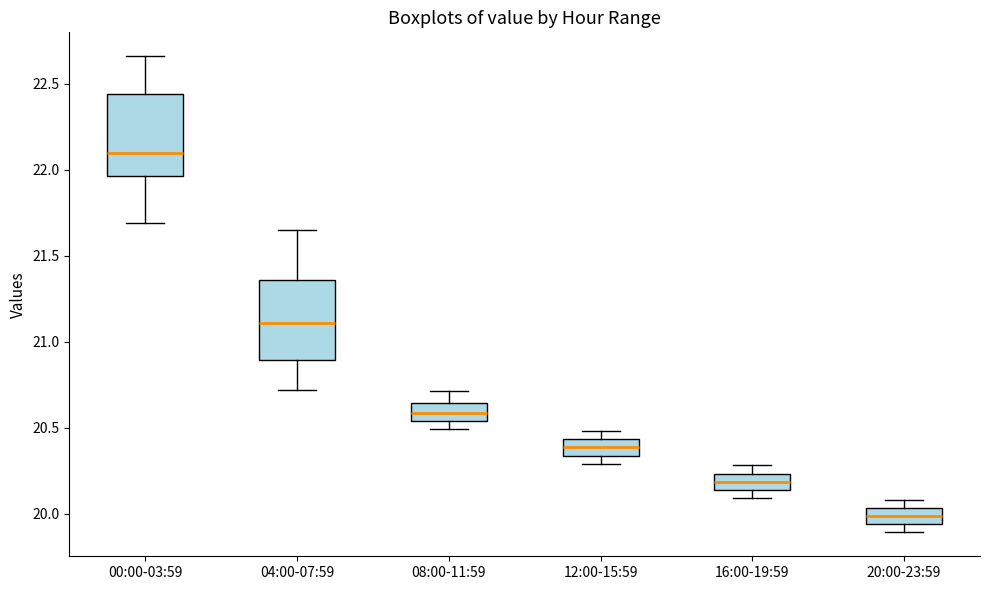

Where is the upper edge of the box for 16:00-19:59 on the y-axis? The values are not printed on the chart, so give them approximately, as read against the axis.

20.25